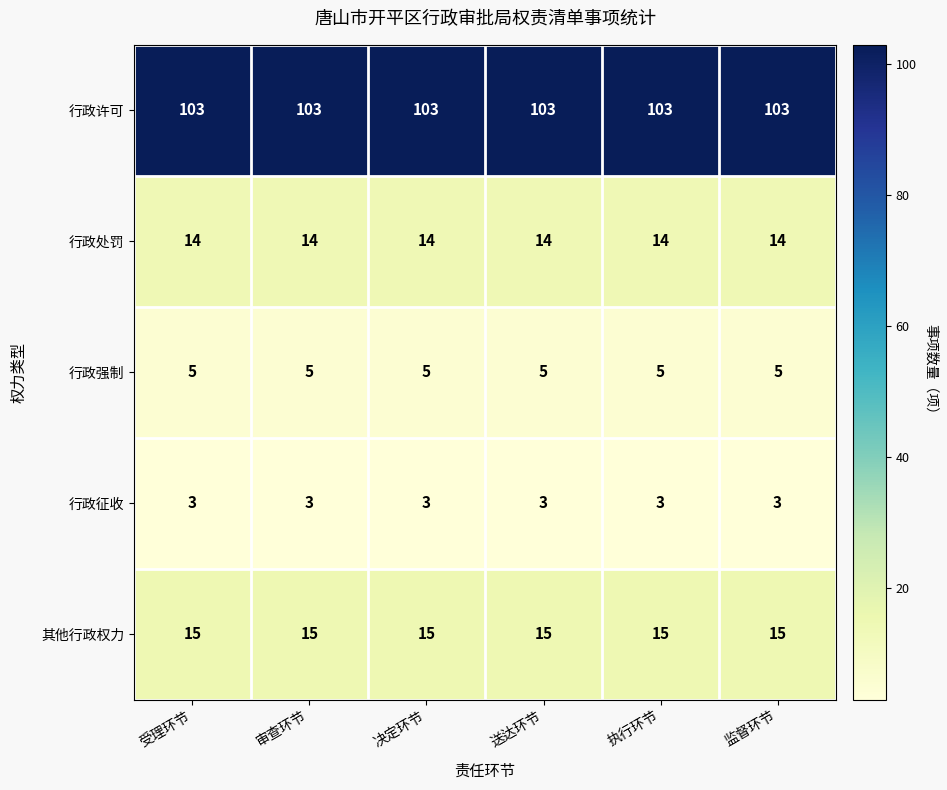

Count the number of categories in the chart.

6